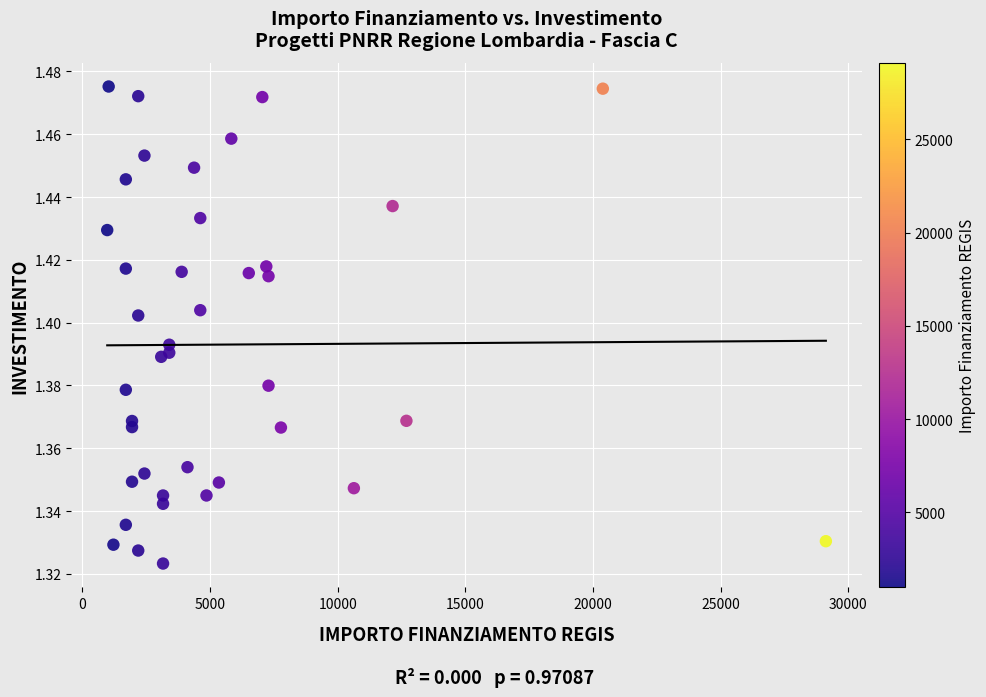

What is the range of X values (max minus min)?

28148.0